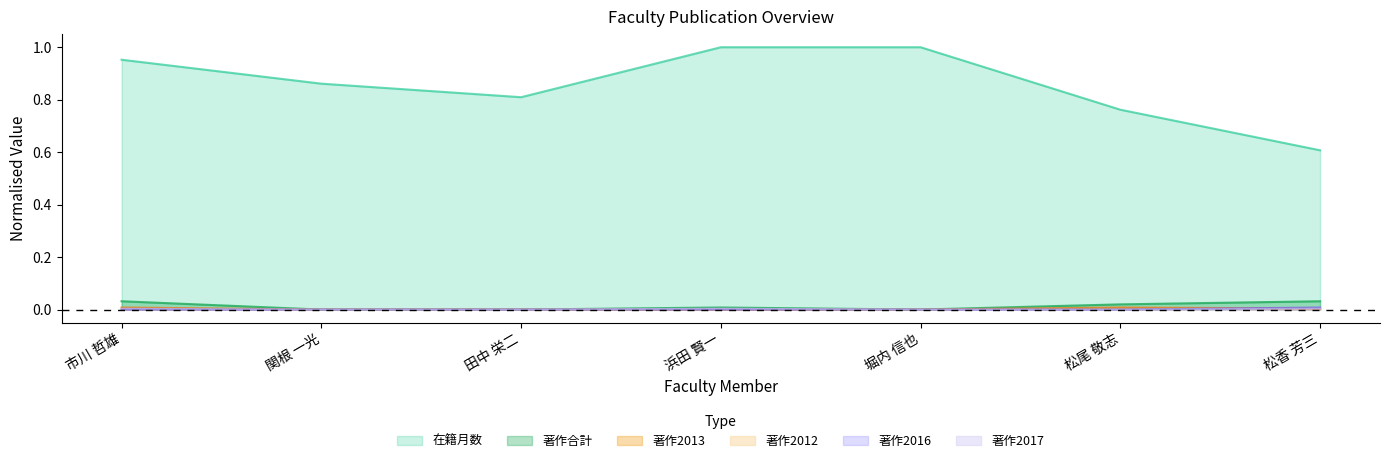

Rank the categories by 著作2017 value from highest to lowest.

市川 哲雄, 浜田 賢一, 松香 芳三, 関根 一光, 田中 栄二, 堀内 信也, 松尾 敬志